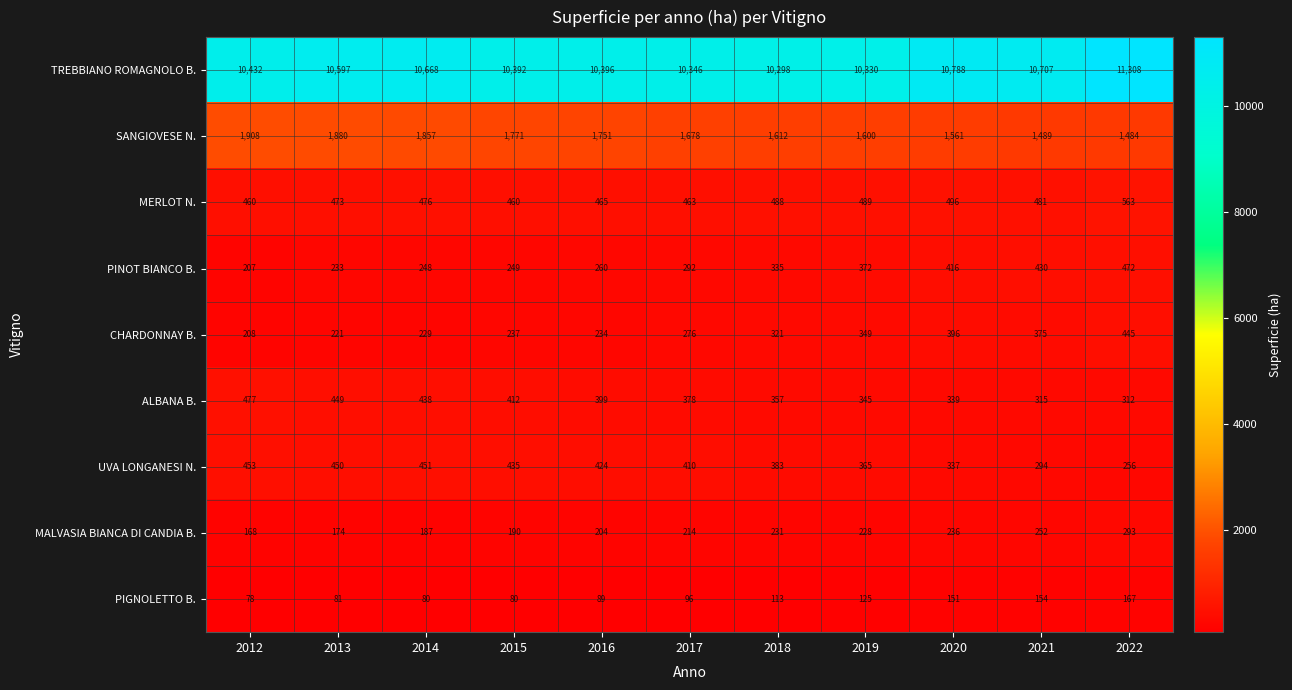

What is the total value across all series at 2018?

14138